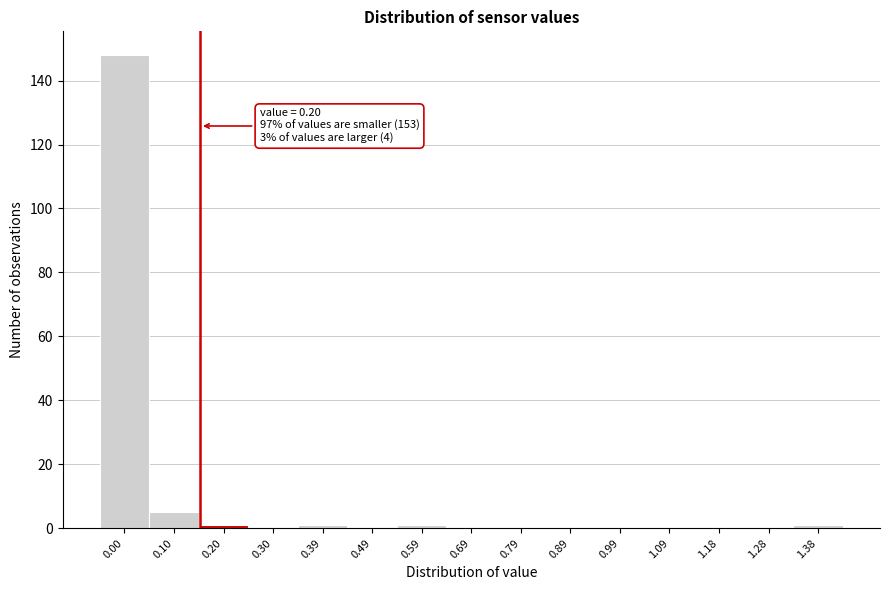

Reading left to right, list all the values displayed in this chart.

0.00=148	0.10=5	0.20=1	0.30=0	0.39=1	0.49=0	0.59=1	0.69=0	0.79=0	0.89=0	0.99=0	1.09=0	1.18=0	1.28=0	1.38=1